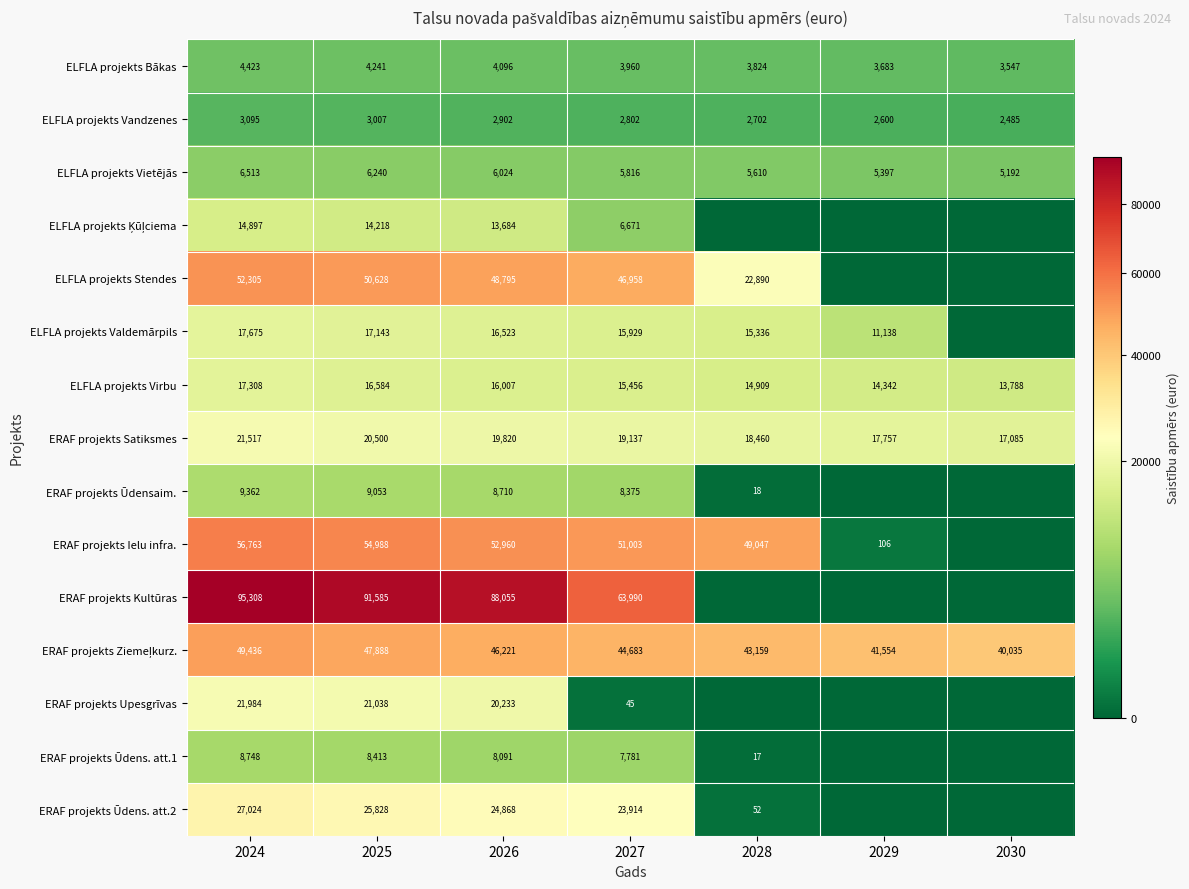

What is the sum of the ELFLA projekts Stendes values at 2026 and 2024?

101100